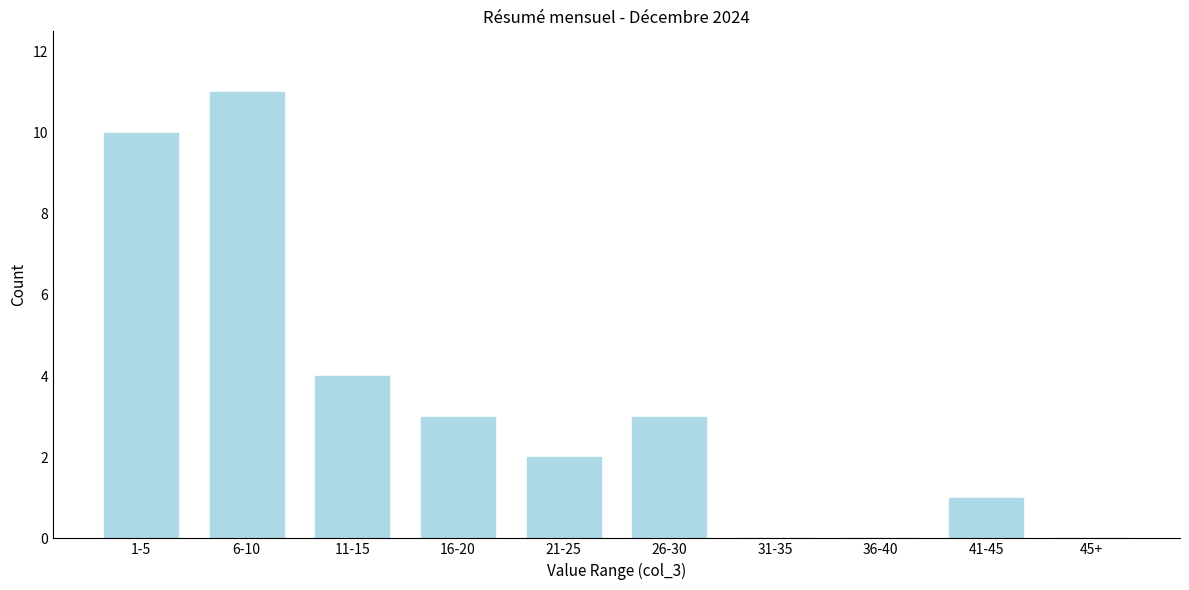

Reading right to left, extract all data points from this chart.

45+=0	41-45=1	36-40=0	31-35=0	26-30=3	21-25=2	16-20=3	11-15=4	6-10=11	1-5=10